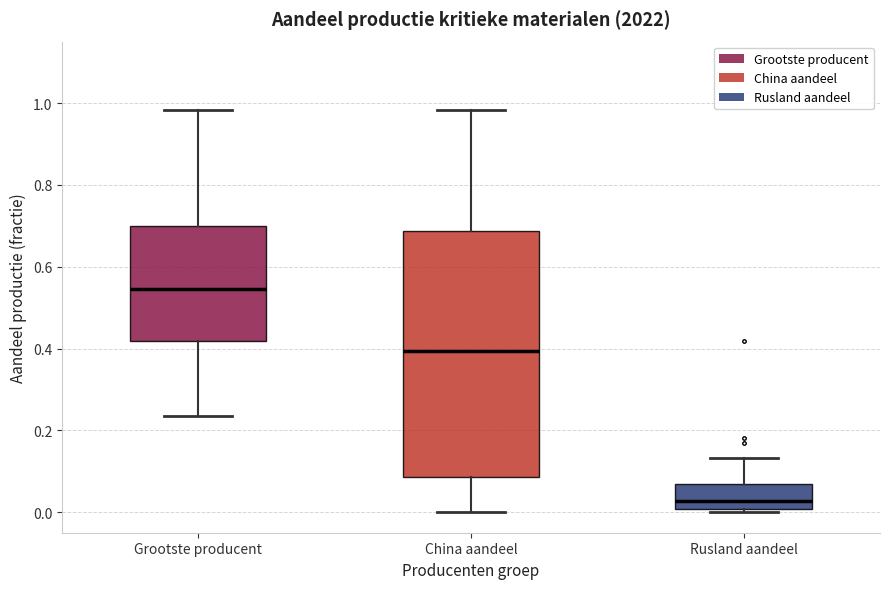

Where does the median line of the box for Rusland aandeel sit on the y-axis? The values are not printed on the chart, so give them approximately, as read against the axis.

0.02